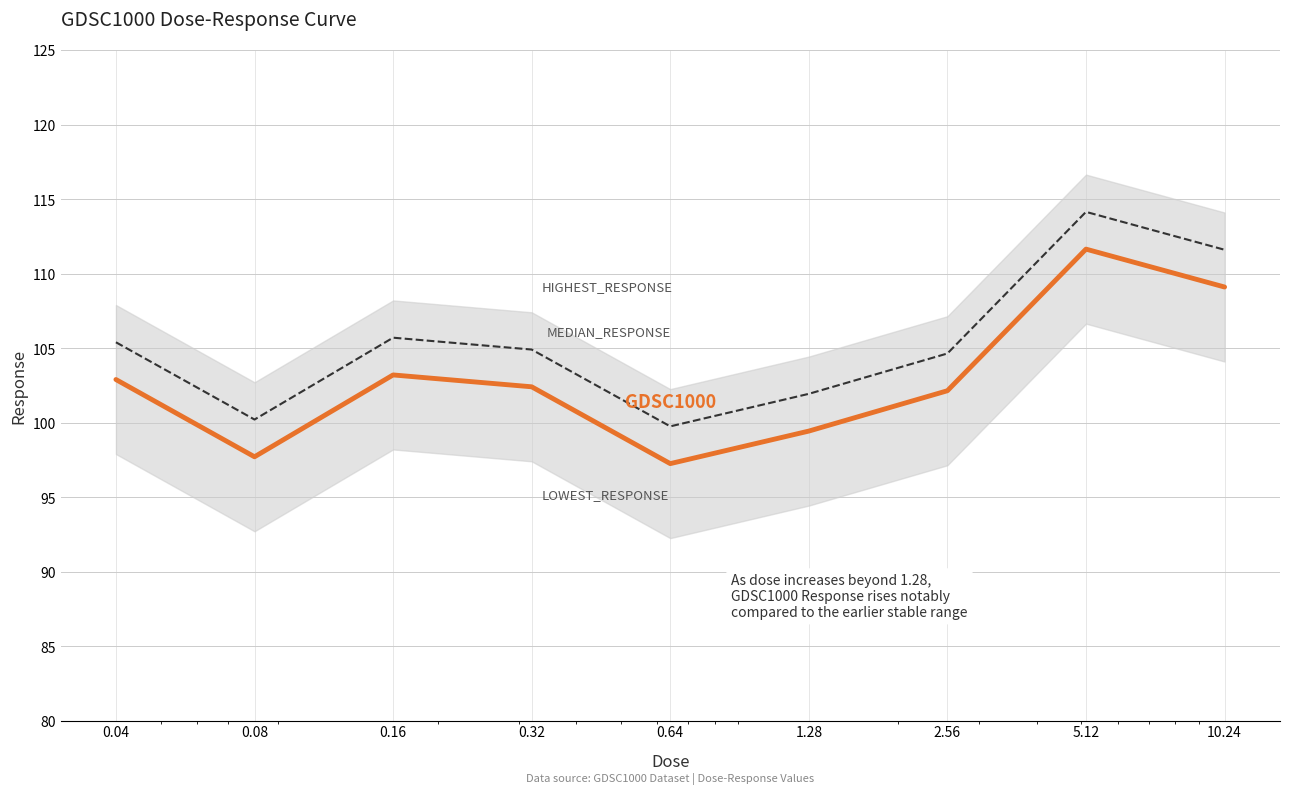

At how many categories does at least one series exceed 97?

9